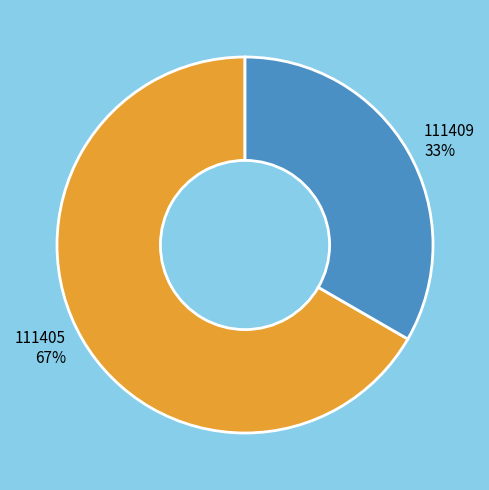

Which slice is the largest?

111405